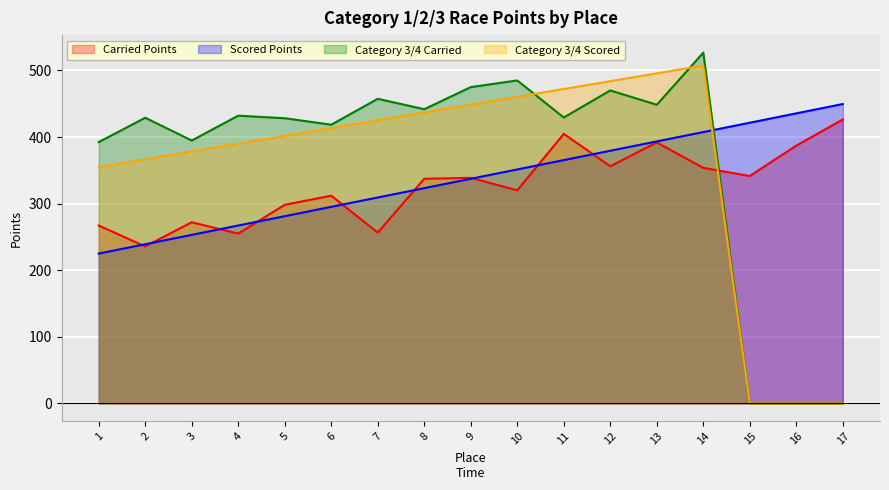

How many lines are shown in the chart?

4